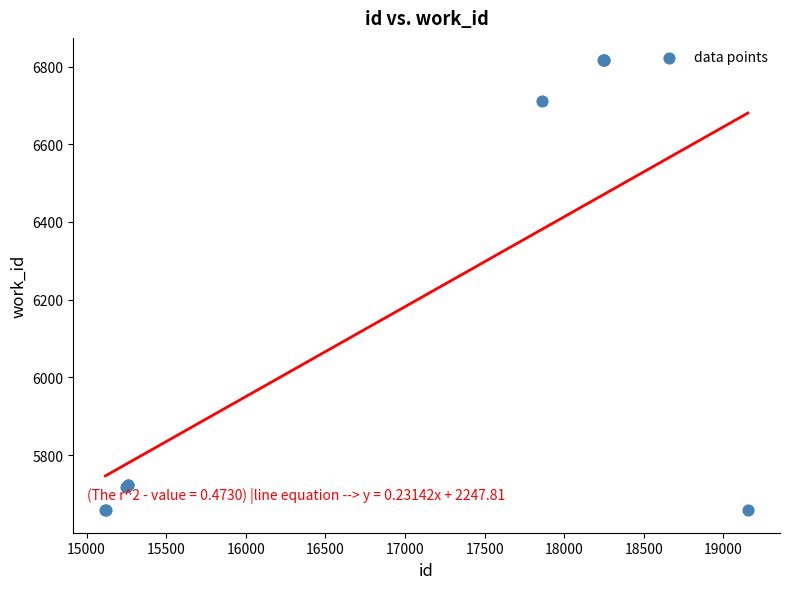

What Y value in the scatter plot is closest to 6237?

6712